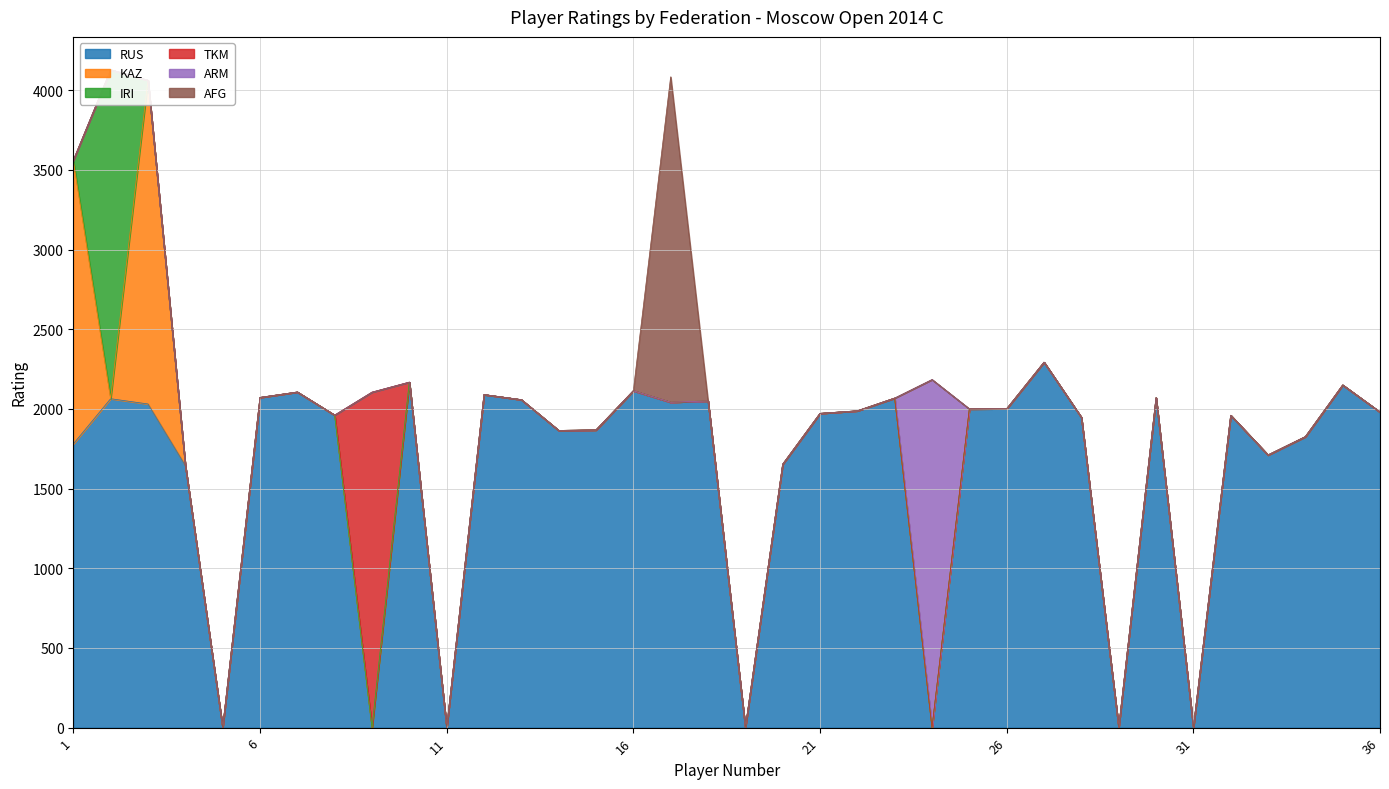

The ARM series shows 0 at 21. True or false?

True